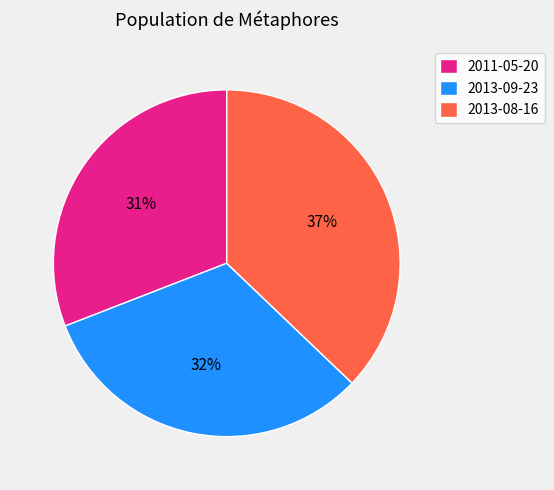

How many slices are in this pie chart?

3